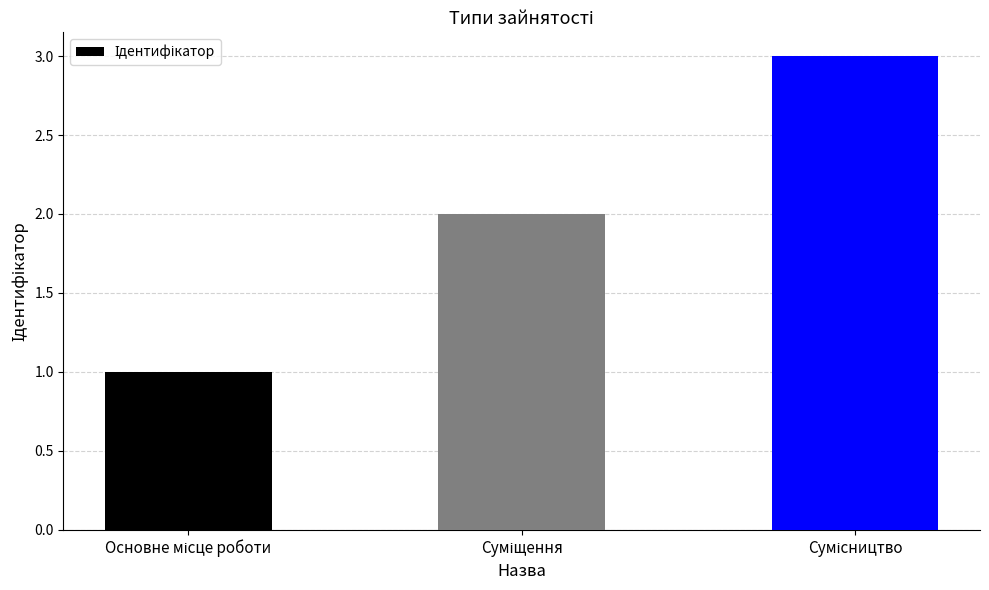

What is the sum of all values?

6